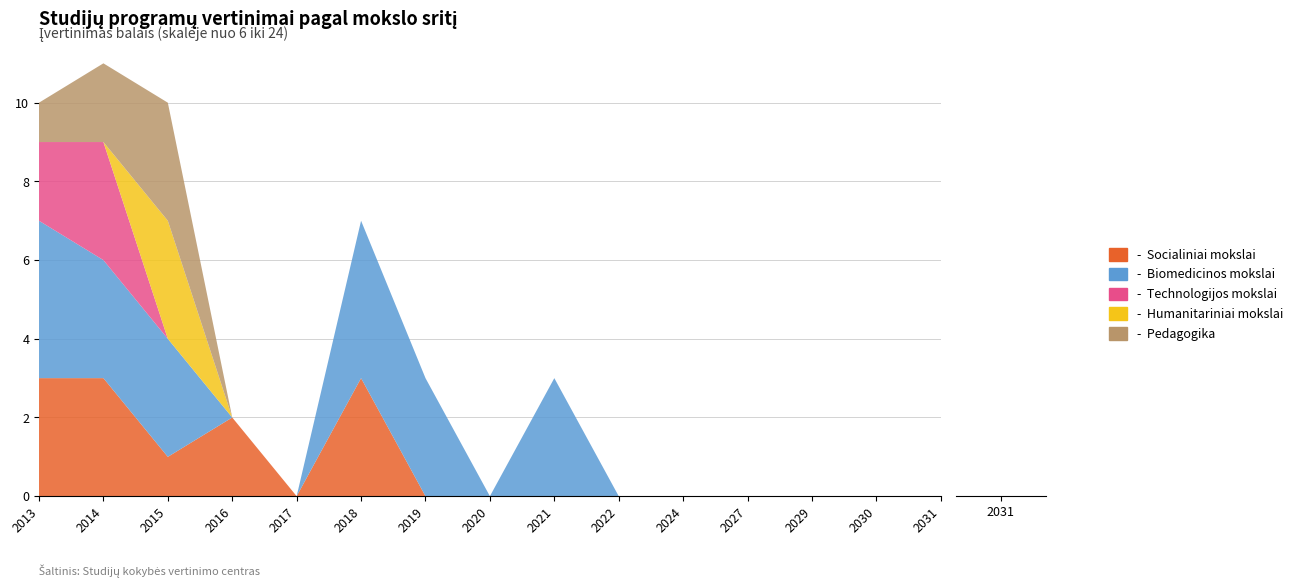

Which series has the widest spread of values?

Biomedicinos mokslai